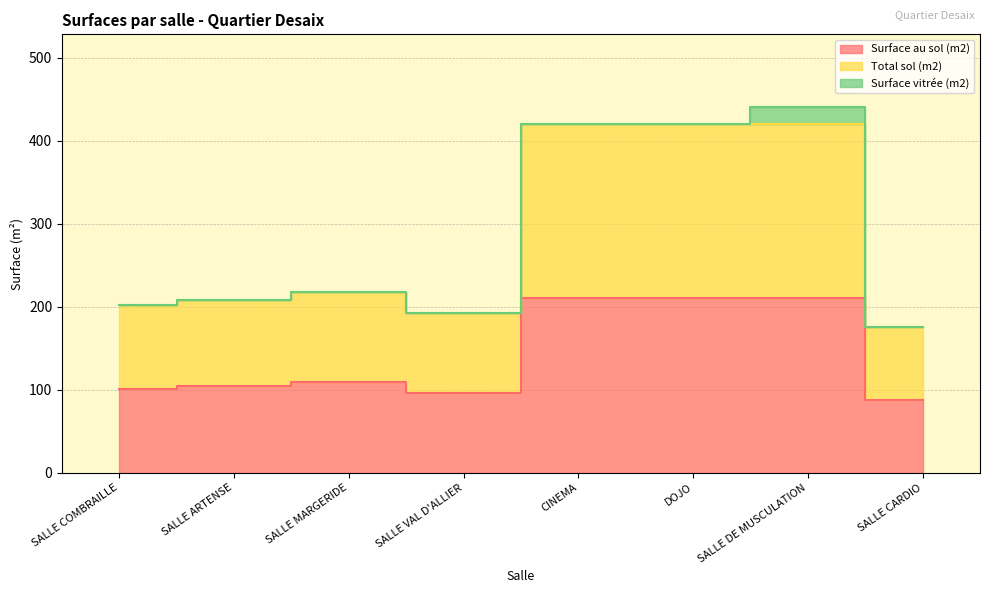

Which series has the largest total across all categories?

Total sol (m2)